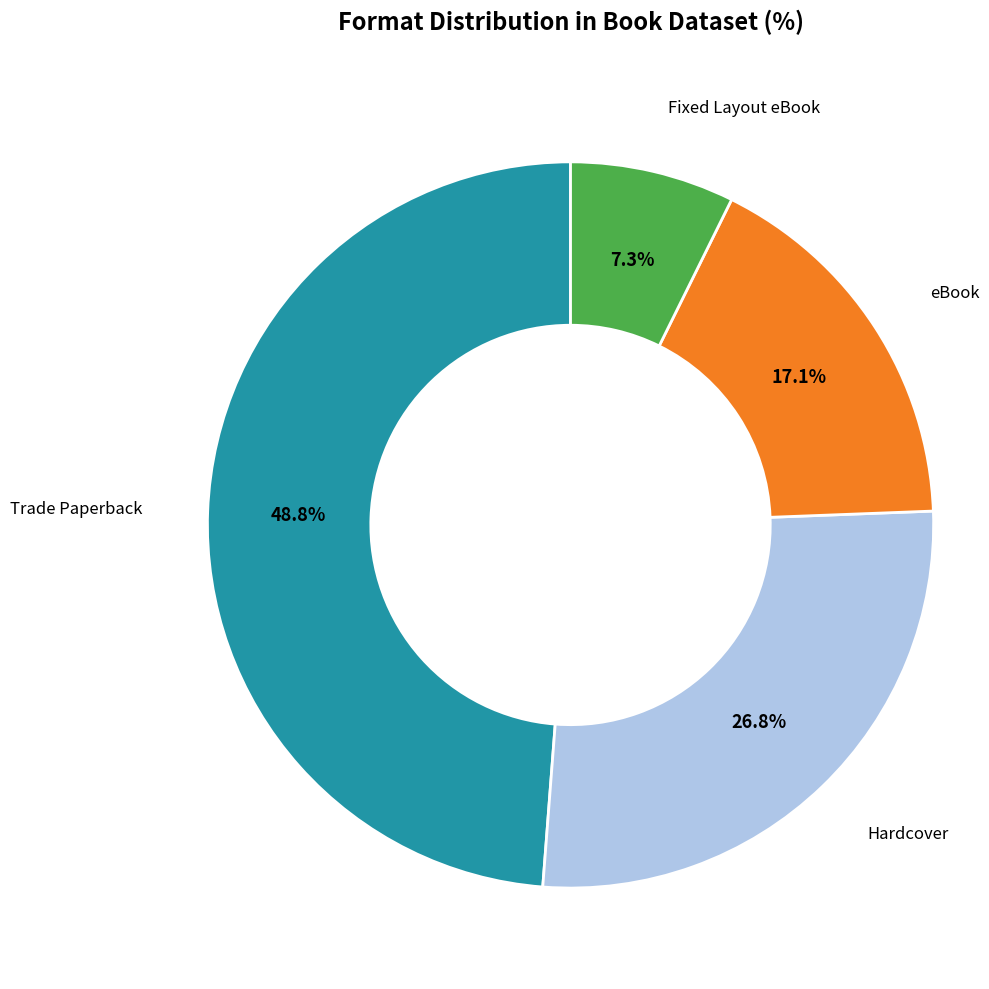

Is there any slice that represents more than half of the pie?

No